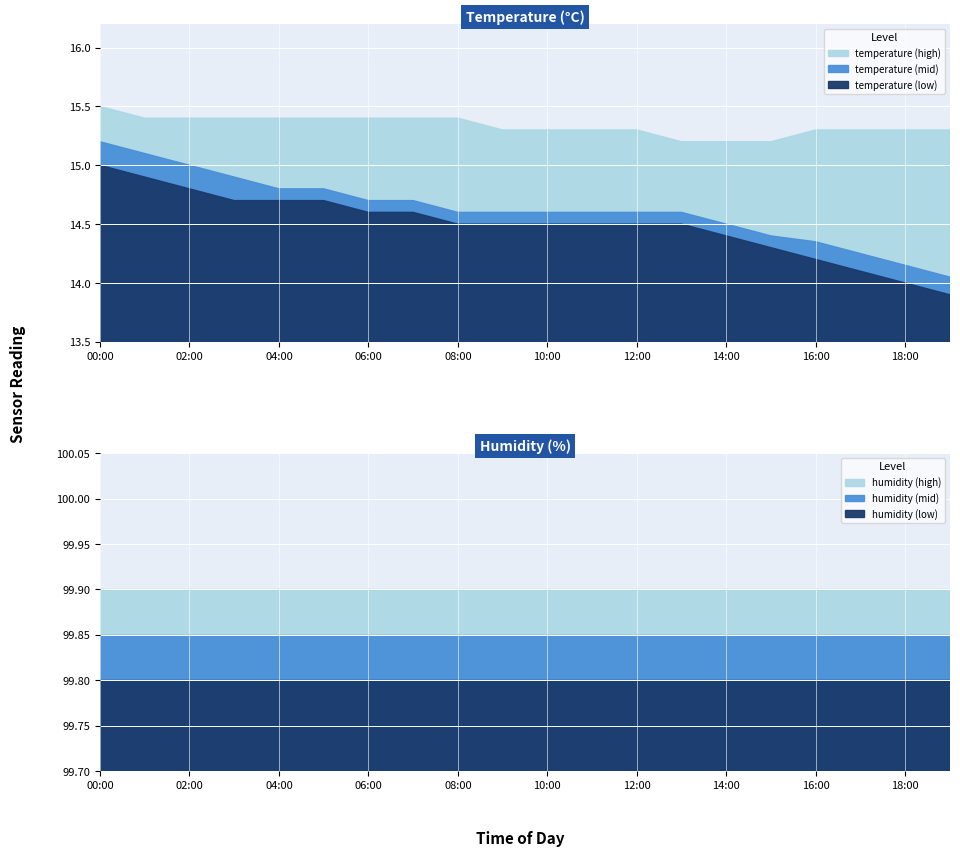

Rank the series at 08:00 from lowest to highest value.

temperature, humidity